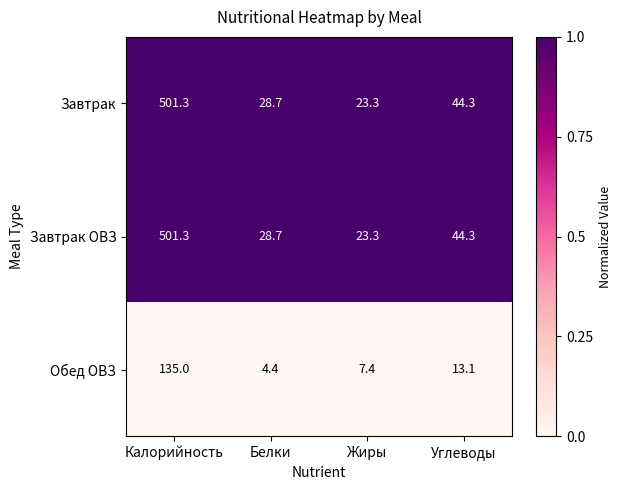

Which category has the lowest value in the Завтрак series?

Жиры